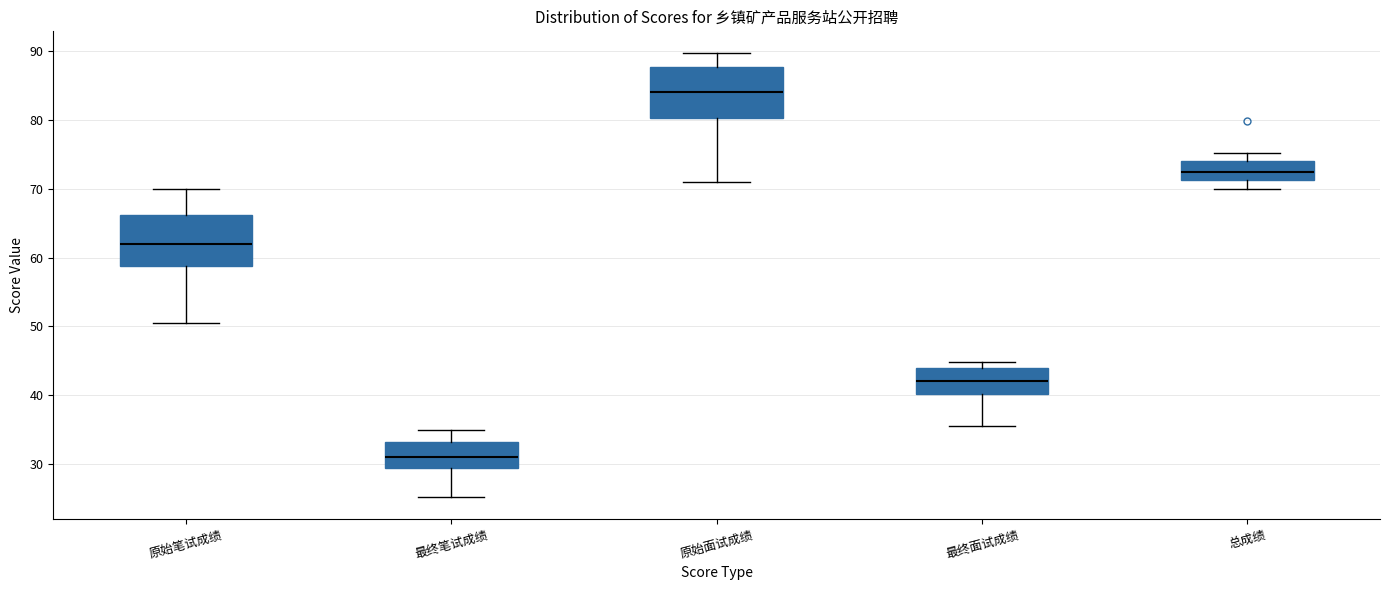

Which box's median line is the highest?

原始面试成绩